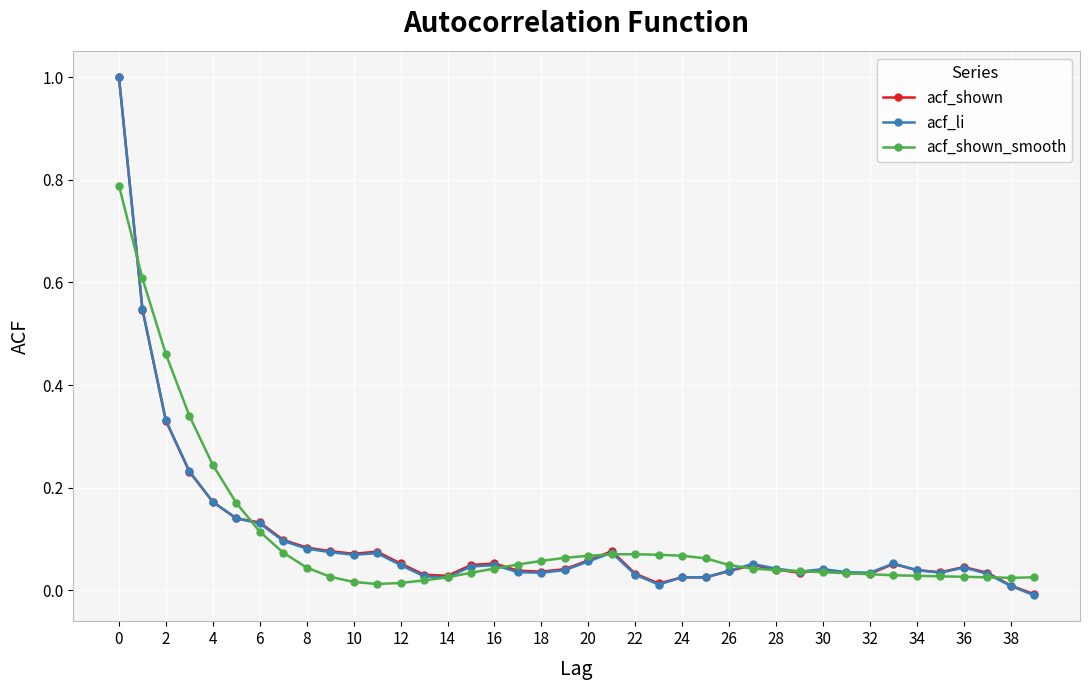

True or false: acf_li has more than 0 points higher than both neighbors.

True